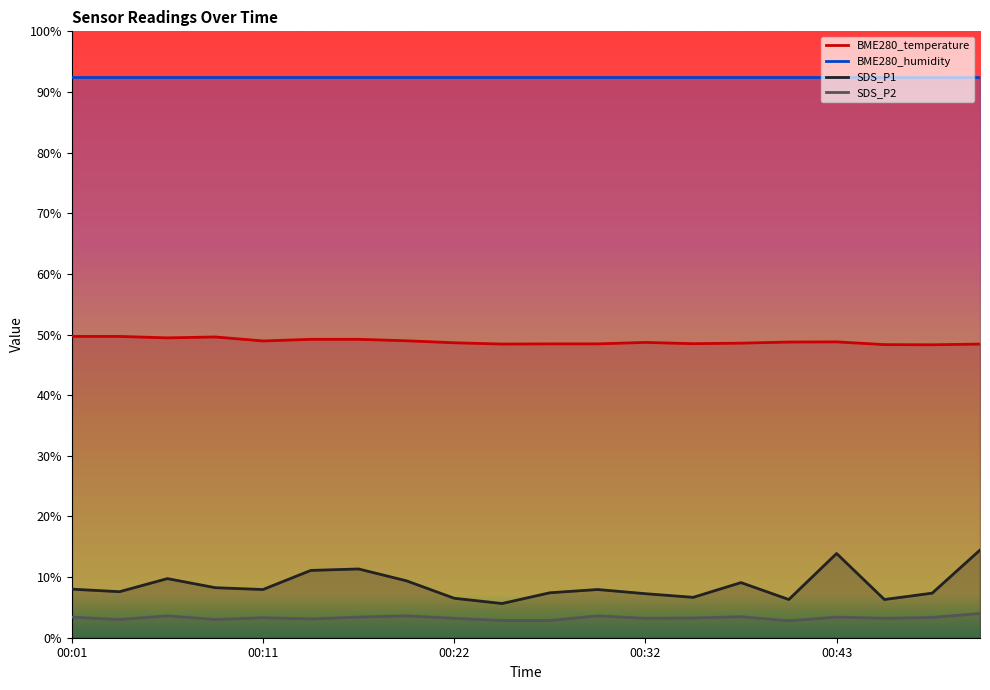

What is the value of the SDS_P1 point at the 15th from the left?

9.1